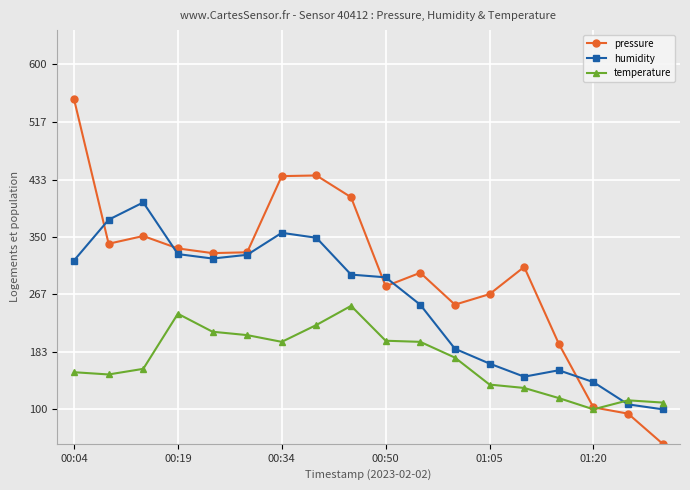

True or false: temperature has more than 1 interior local peaks.

True